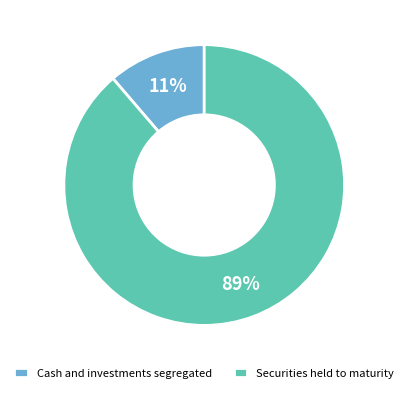

Is it true that Cash and investments segregated is 4% of the pie?

False